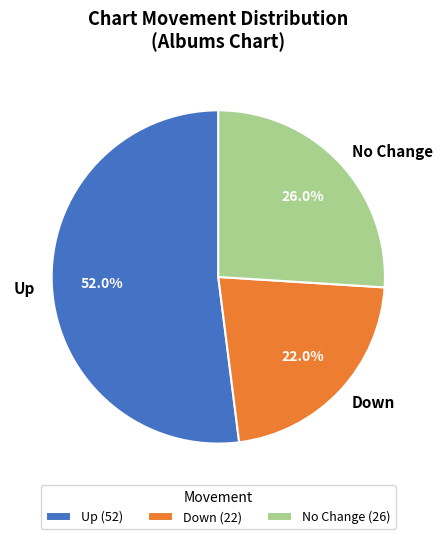

Count the number of slices in the pie.

3